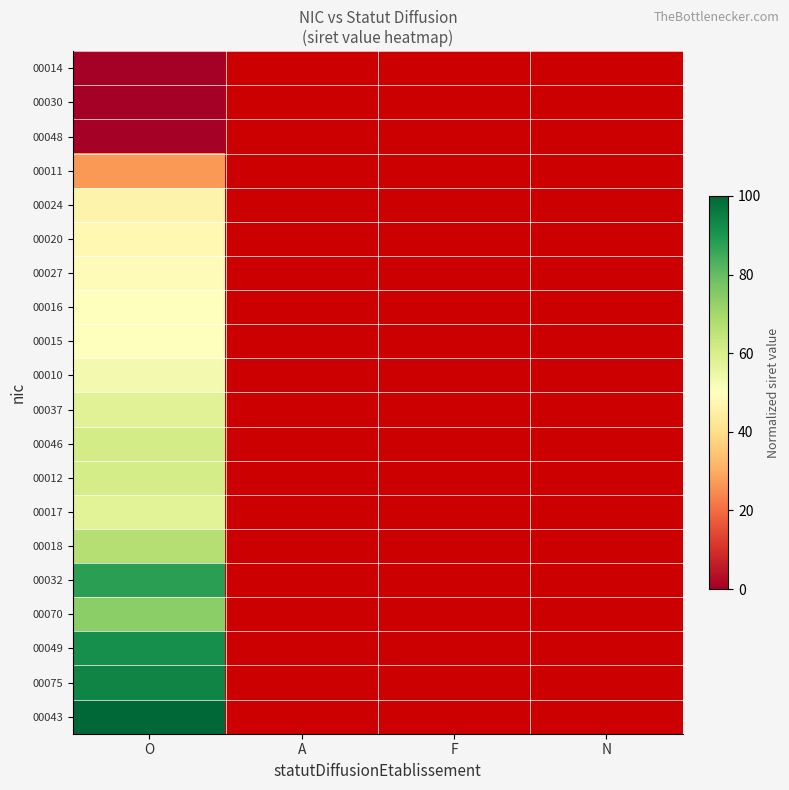

Count the number of categories in the chart.

4